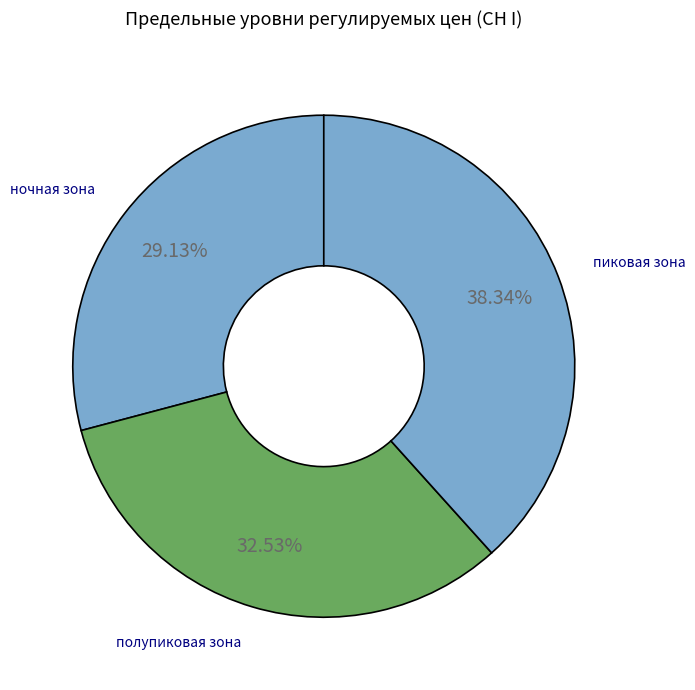

Count the number of slices in the pie.

3